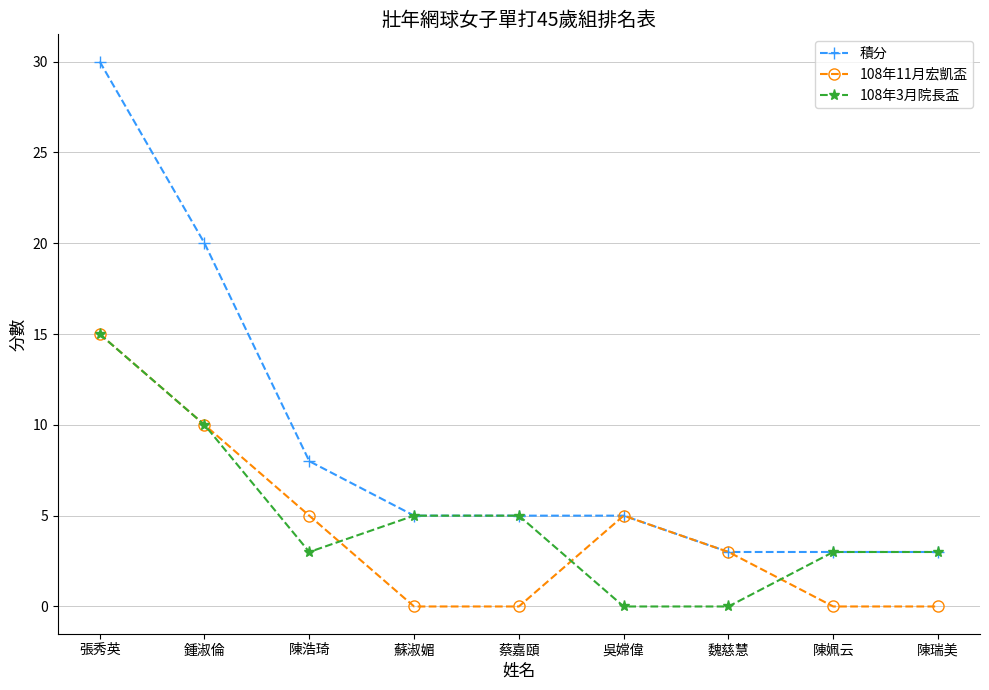

What is the label of the 6th point from the left?

吳嫦偉